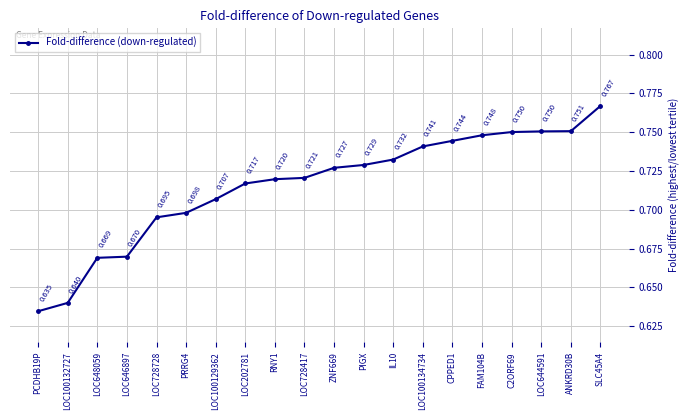

The value at RNY1 is 0.4. True or false?

False